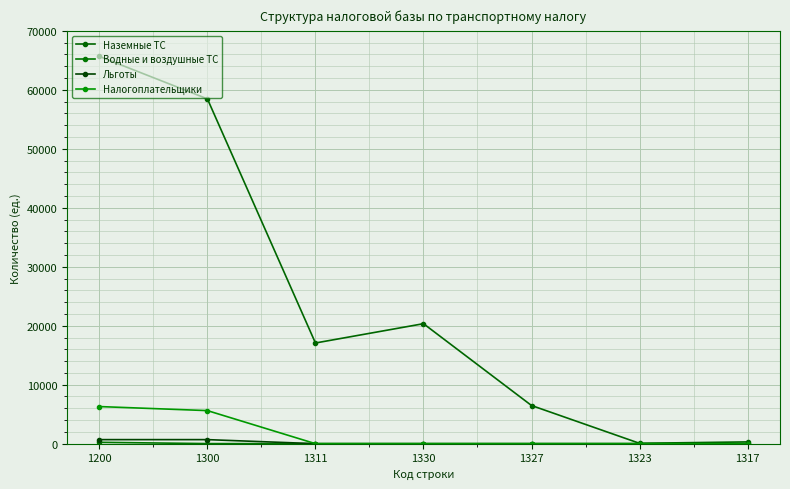

How many lines are shown in the chart?

4